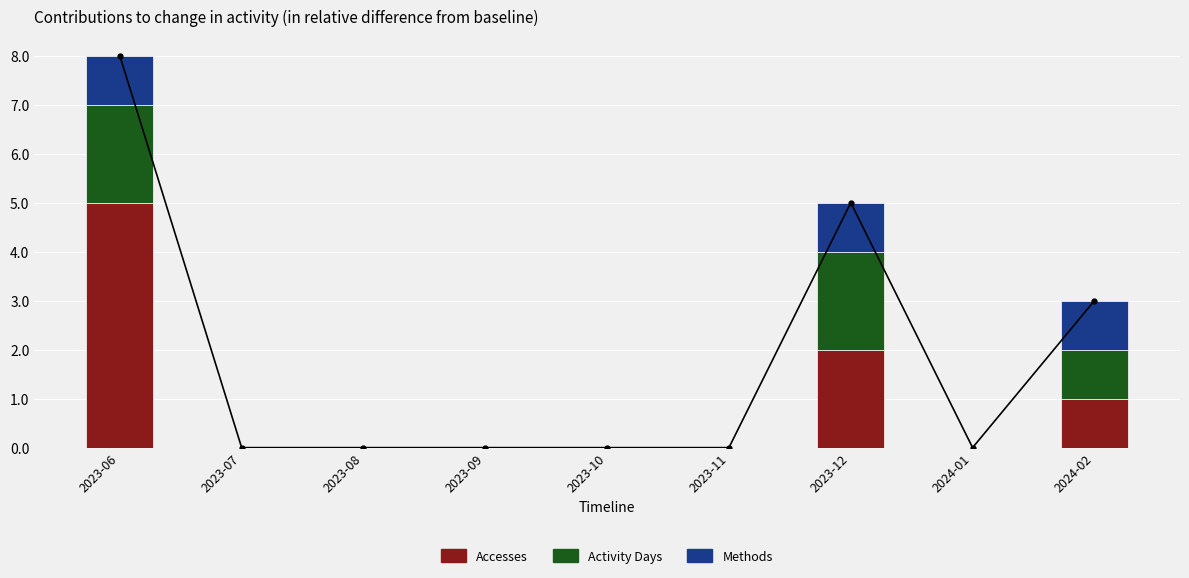

What is the label of the 6th bar from the left?

2023-11